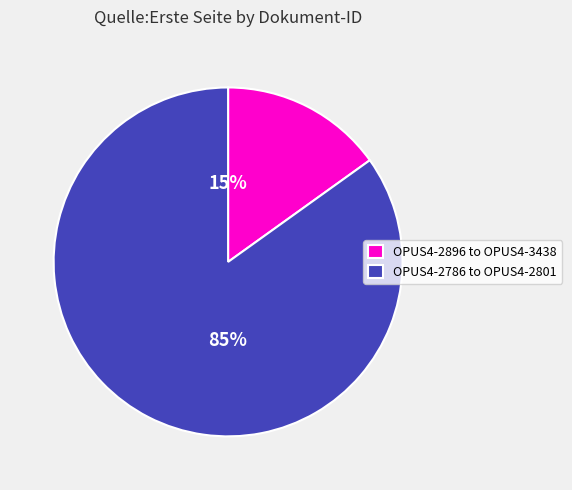

The OPUS4-2896 to OPUS4-3438 slice represents 3% of the pie. True or false?

False